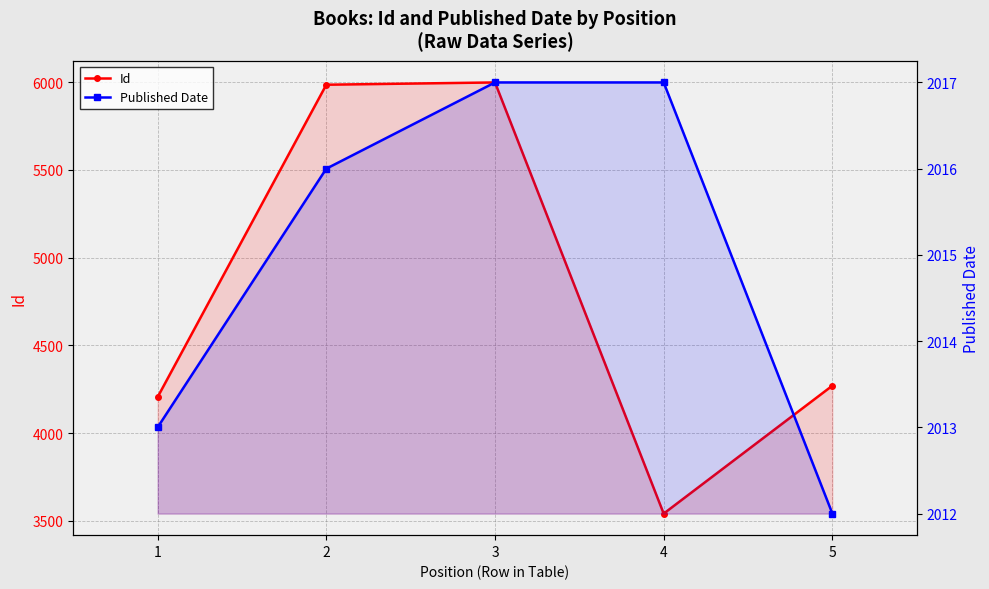

Reading left to right, transcribe all the data shown in this chart.

Id: 1=4205	2=5985	3=5998	4=3541	5=4270
Published Date: 1=2013	2=2016	3=2017	4=2017	5=2012